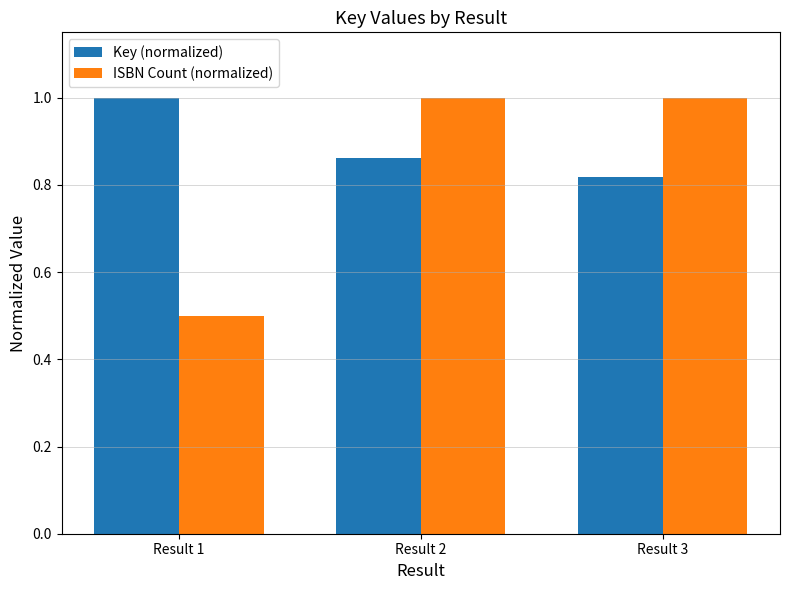

True or false: ISBN Count (normalized) has a value of 0.5 at Result 3.

False